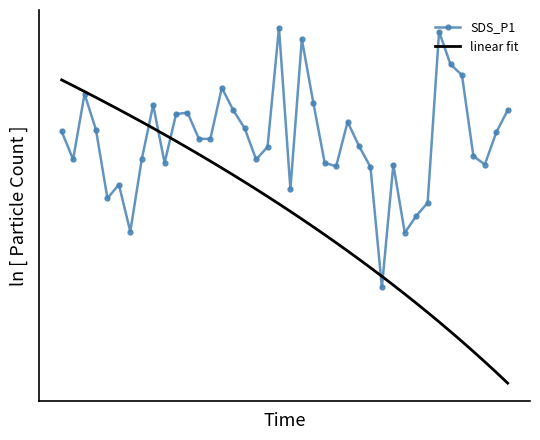

True or false: linear fit has more than 0 interior local peaks.

False